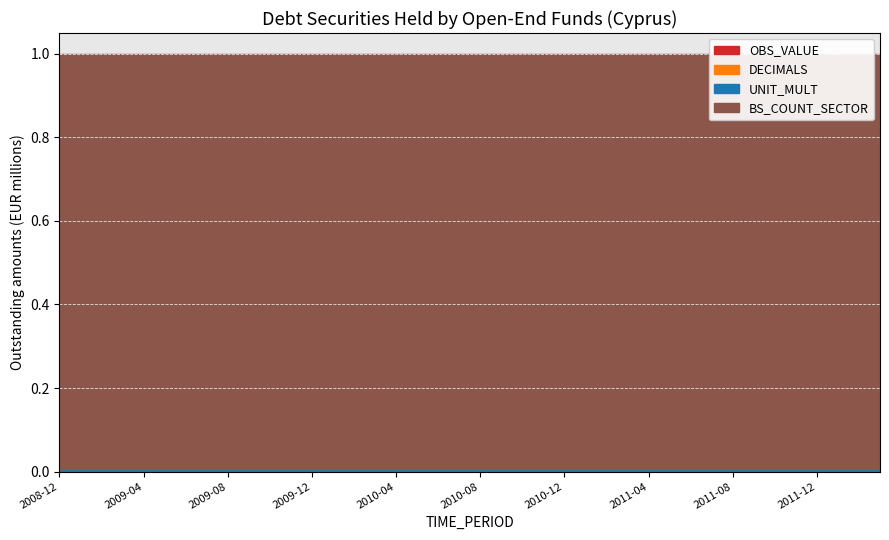

Which category has the highest value across all series?

2008-12